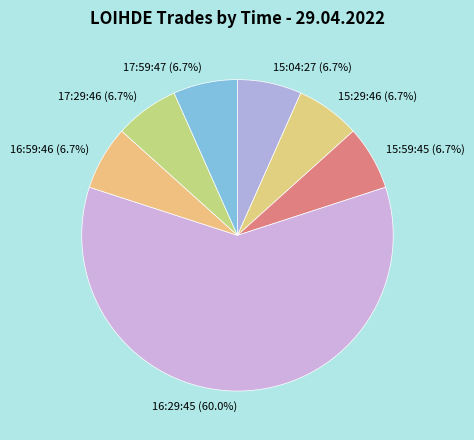

Count the number of slices in the pie.

7